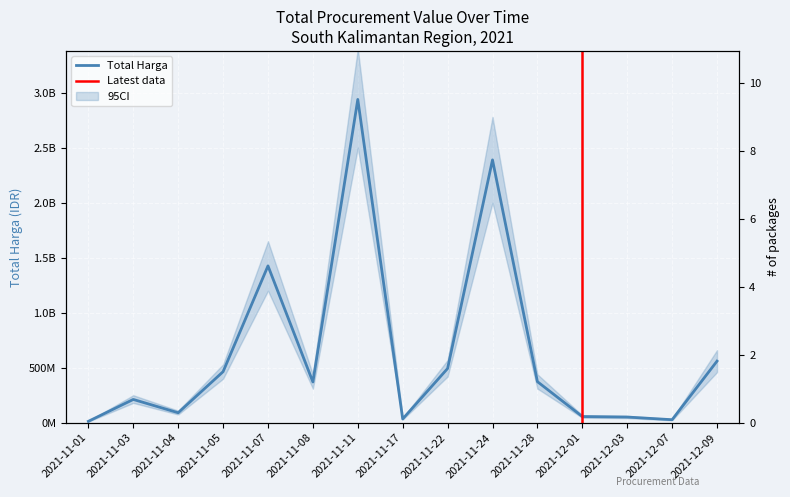

Reading left to right, list all the values displayed in this chart.

12787500	211661270	90672075	464002100	1425867900	370566800	2938963240	34292000	493000000	2389327200	373404000	56152800	51601000	27412000	559971000